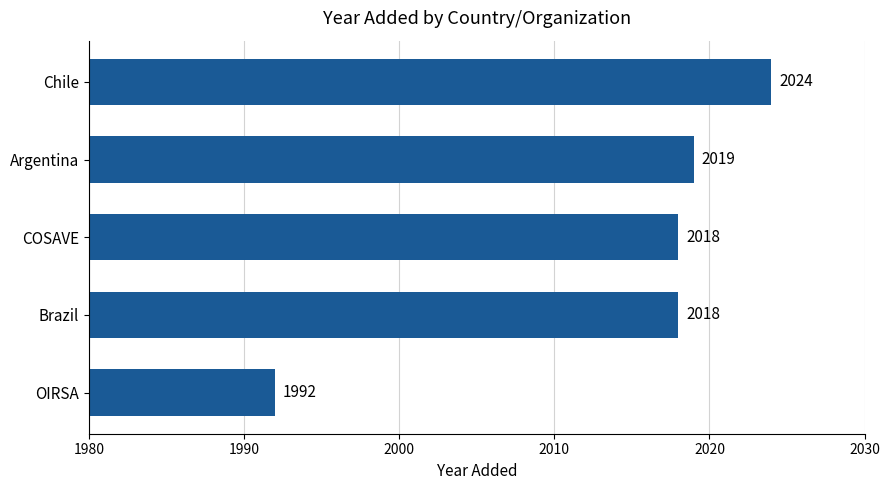

Is it true that the value at Brazil is 752?

False